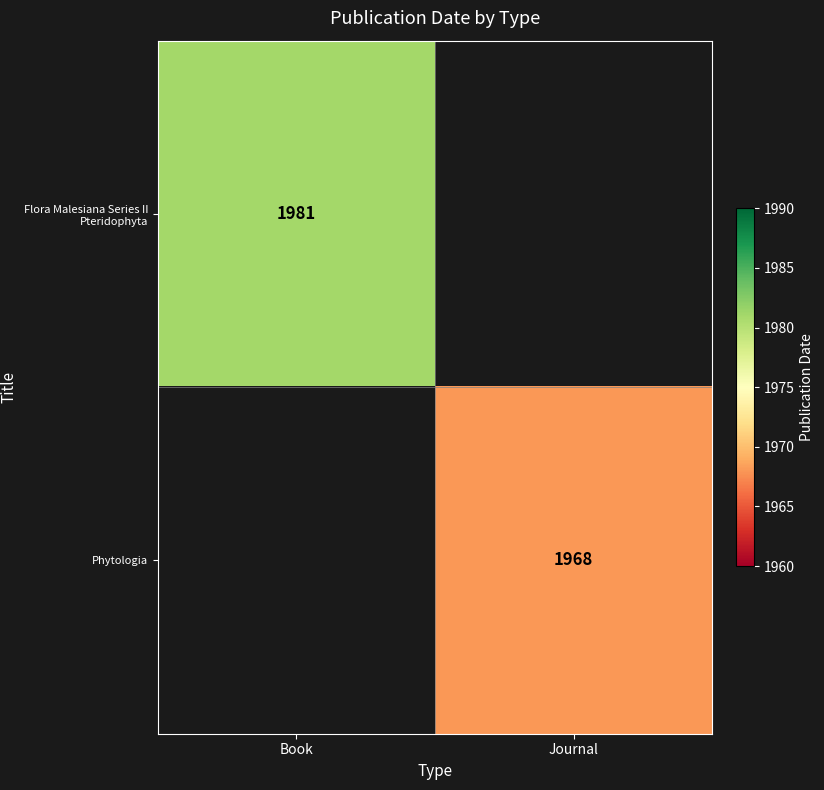

The Phytologia series shows 1968 at Journal. True or false?

True